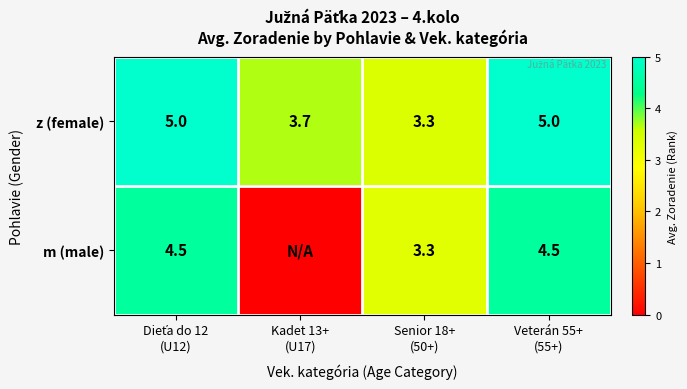

What is the sum of all z (female) values?

17.0